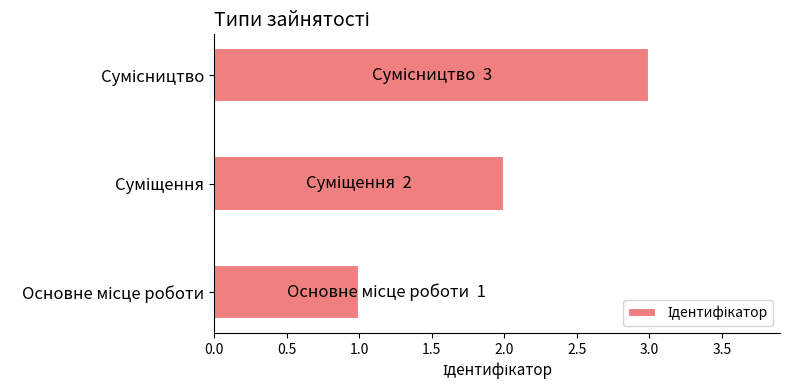

What is the maximum value shown in the chart?

3